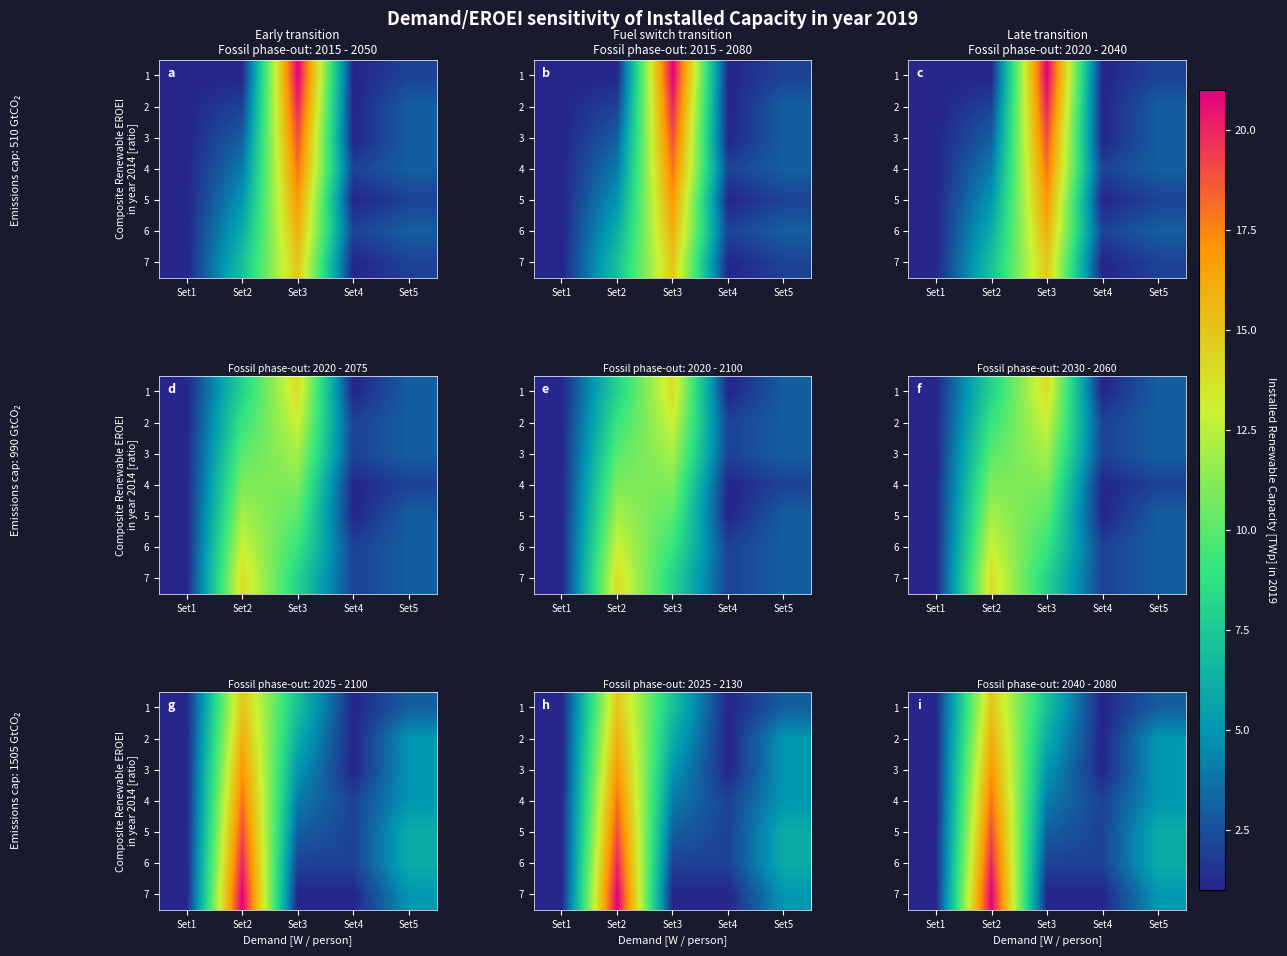

List the labels in order of 2 value, smallest first.

Set1, Set4, Set5, Set3, Set2